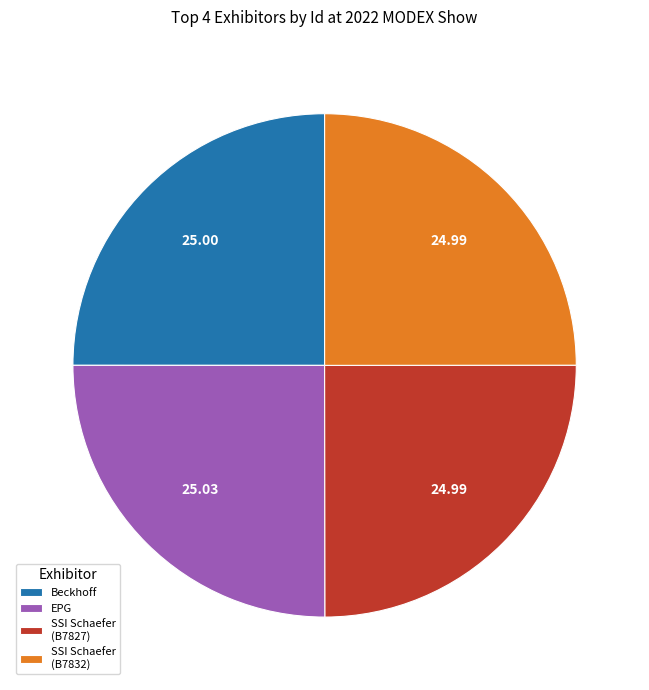

What is the ratio of the value at Beckhoff to the value at EPG?

1.0